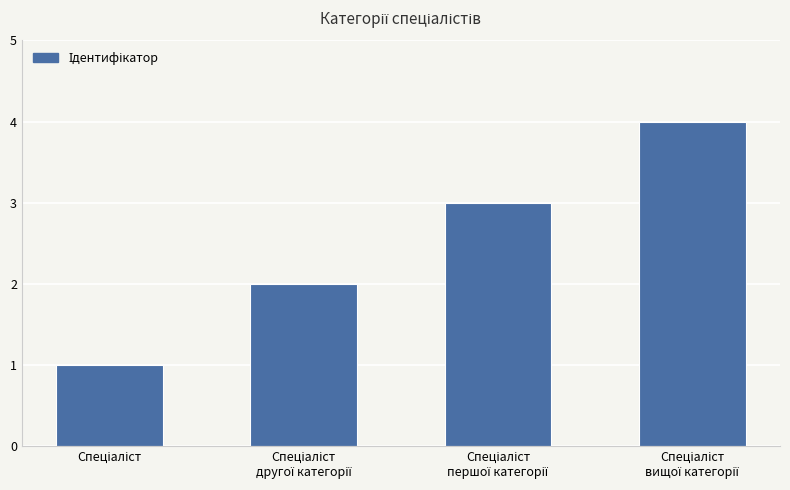

What is the maximum value shown in the chart?

4